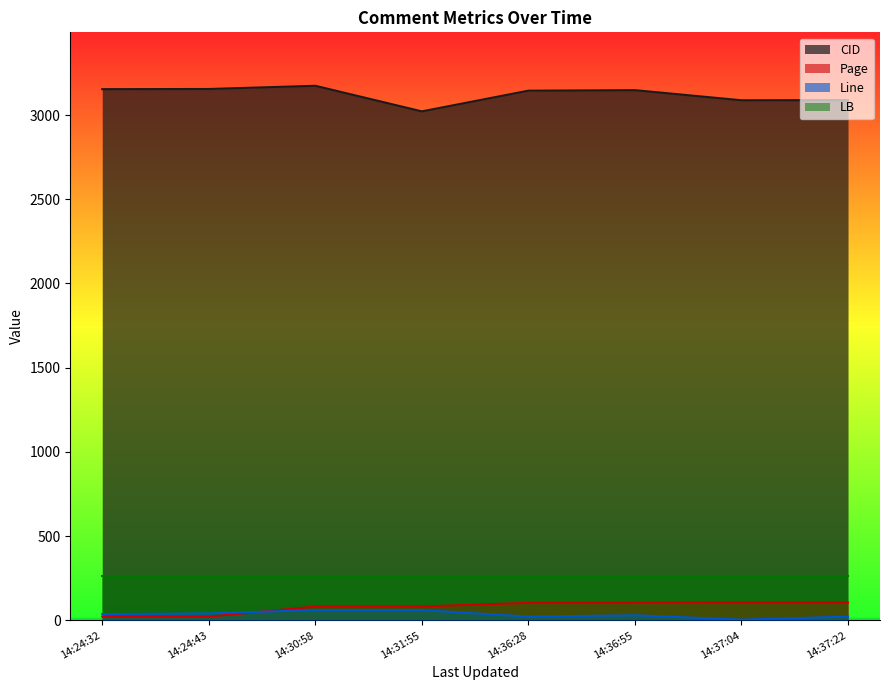

What is the minimum value for LB?

264